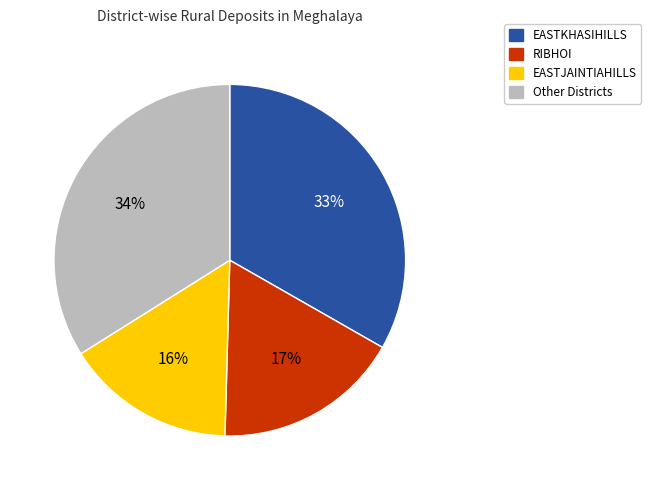

To the nearest percent, what is the difference between the largest and smallest slice percentages?

18%